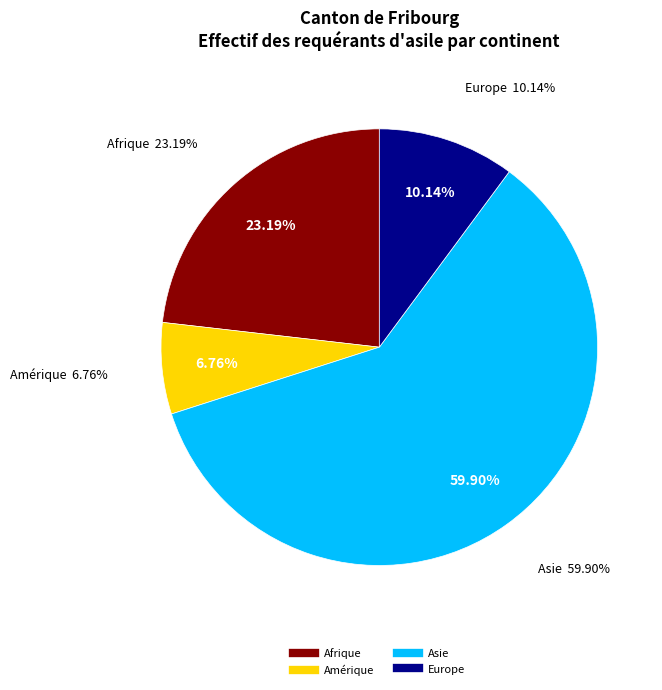

The Amérique slice represents 7% of the pie. True or false?

True